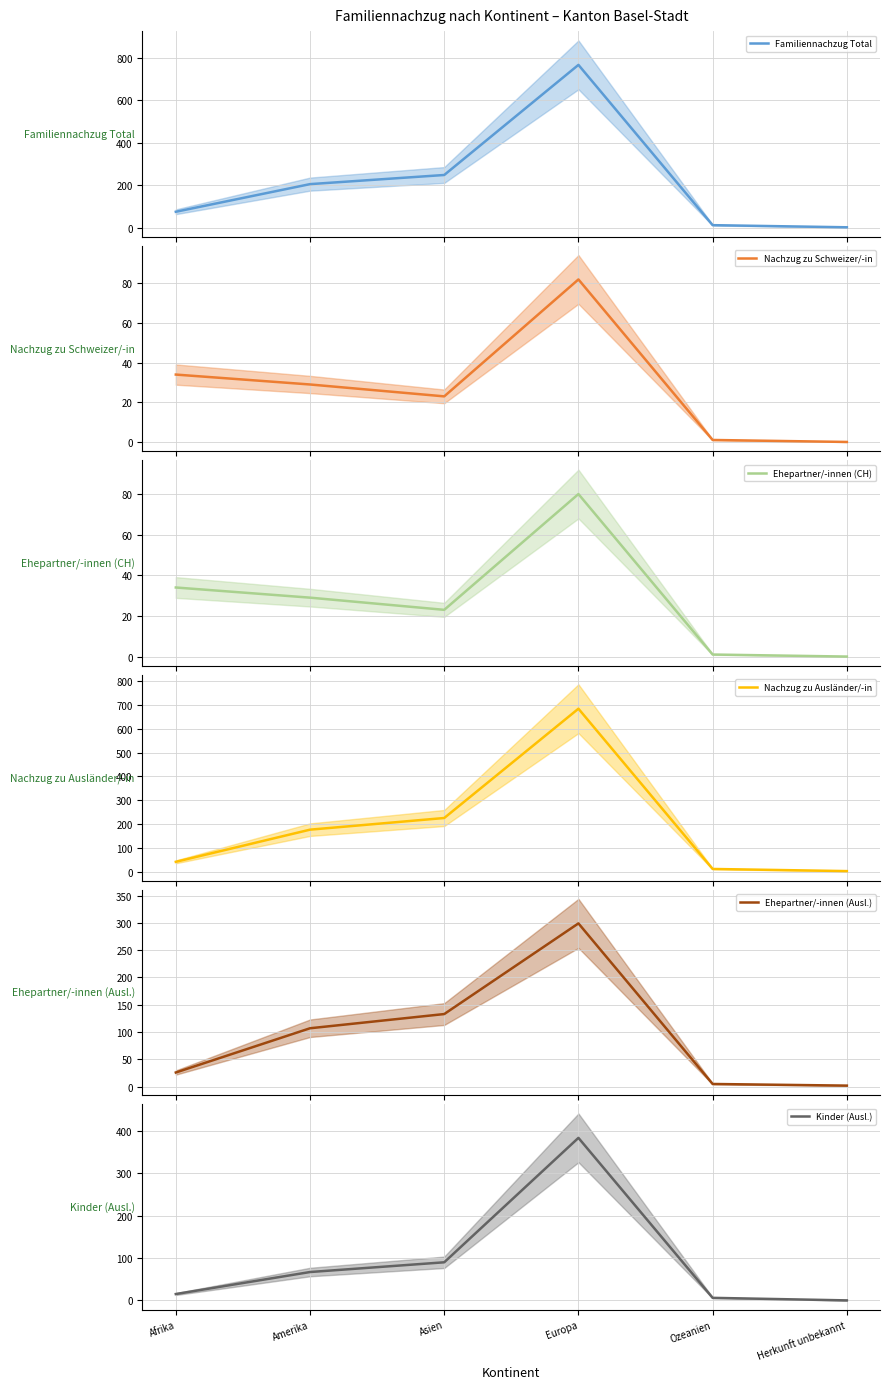

What is the label of the 1st point from the left?

Afrika